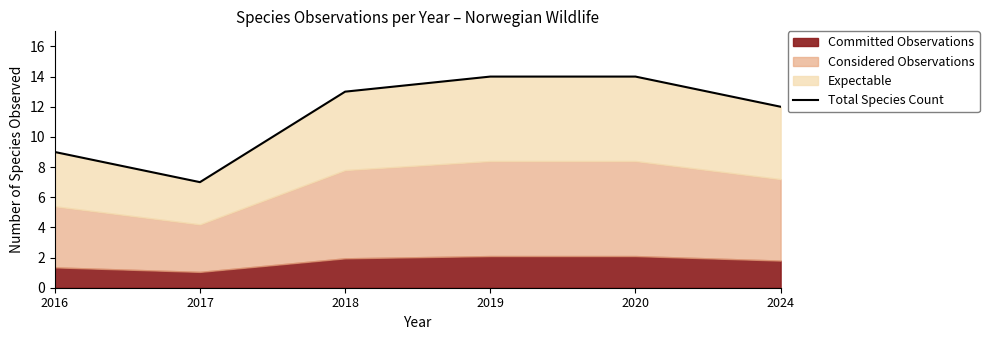

The value at 2017 is 7. True or false?

True